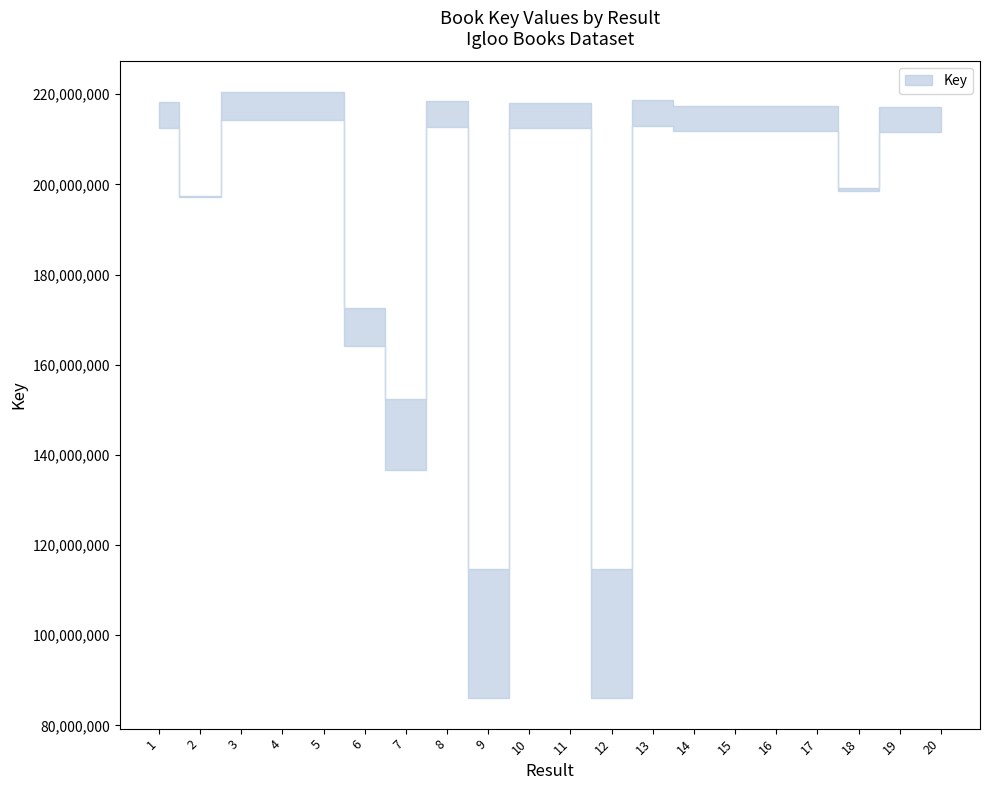

Where does the data first go above 214691917?

1